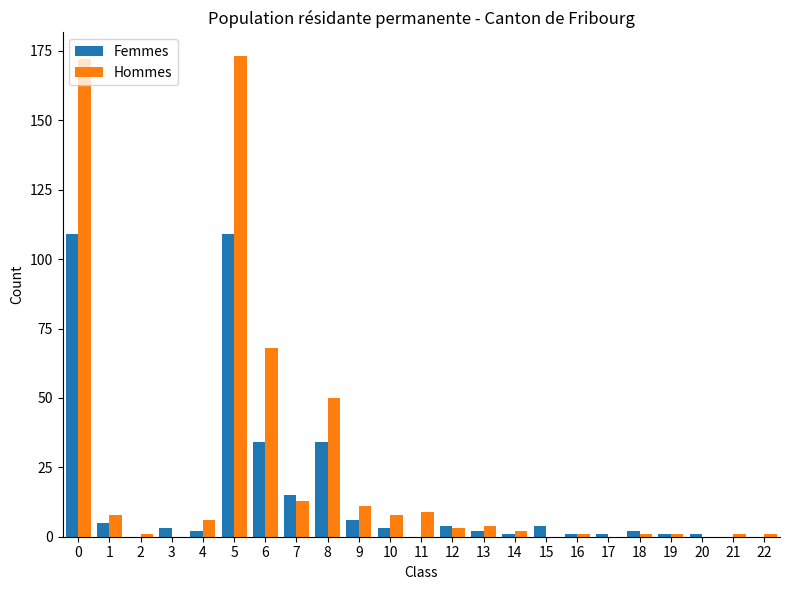

Is the value of Femmes at 11 greater than the value of Hommes at 7?

No